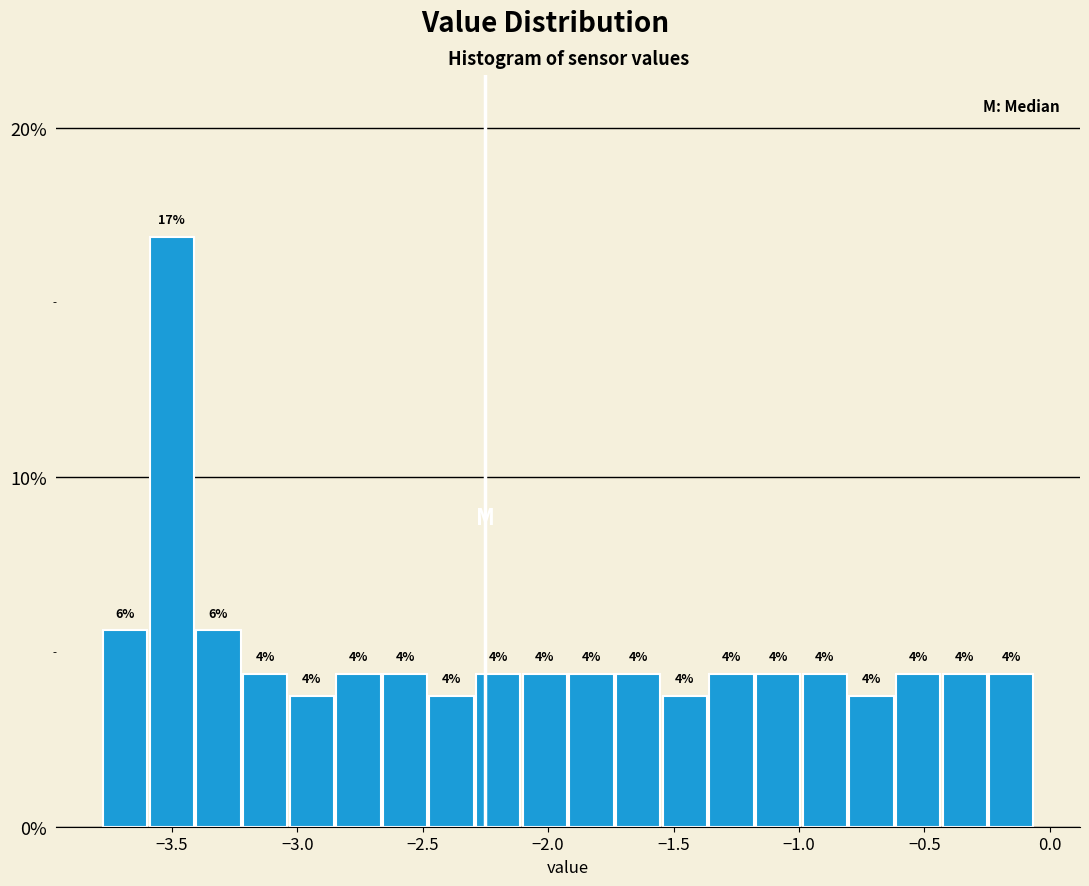

Around what value on the x-axis is the tallest bar? Give the approximate position of its centre, as read against the axis.

-3.50